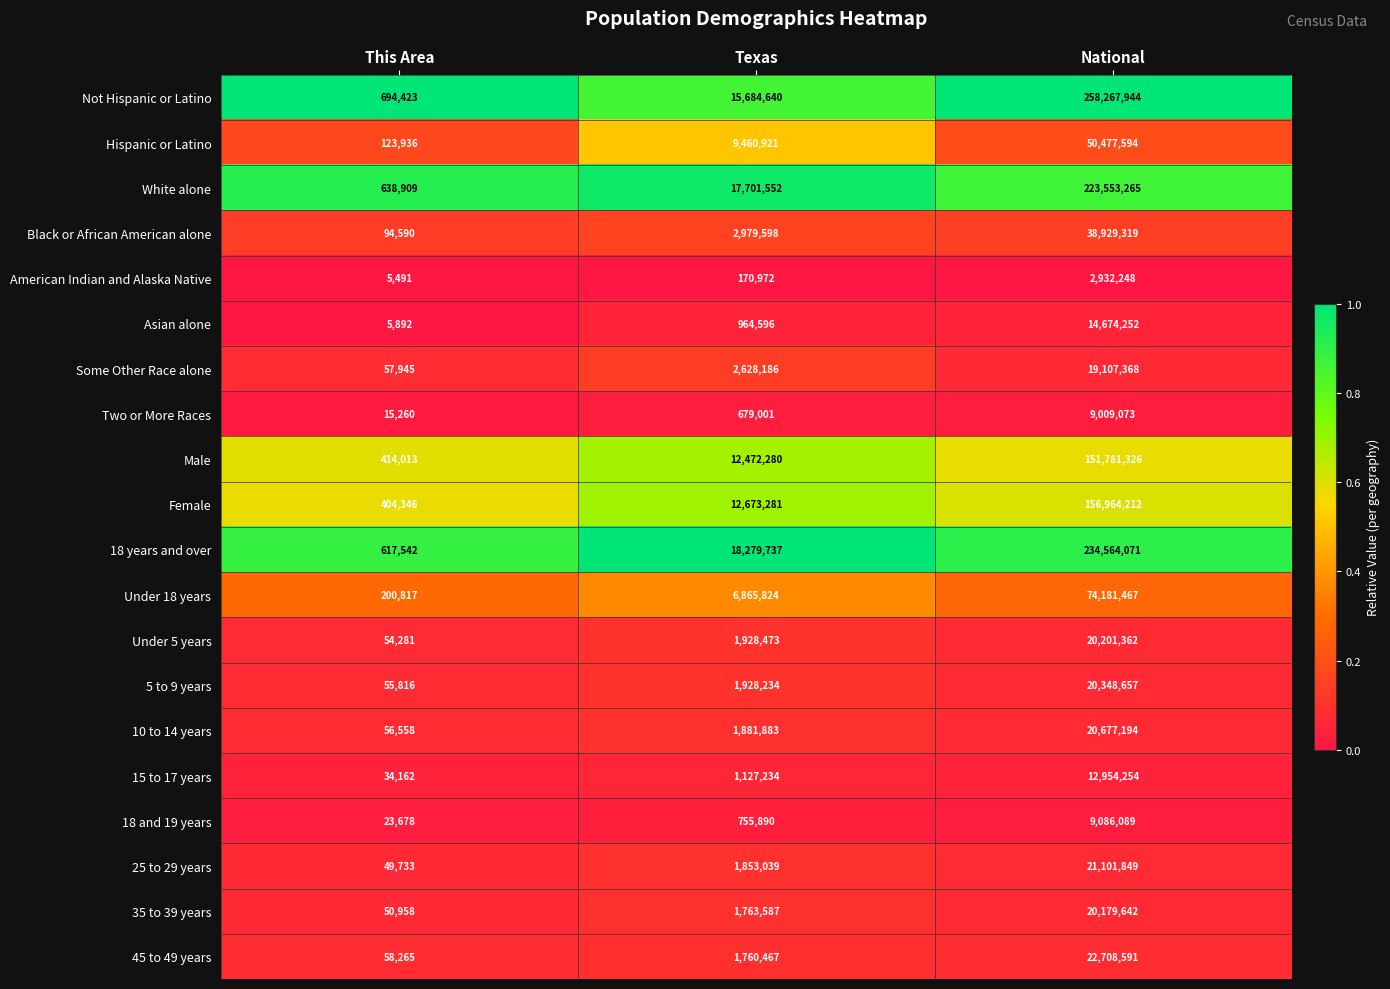

What is the difference between the 5 to 9 years values at This Area and Texas?

1872418